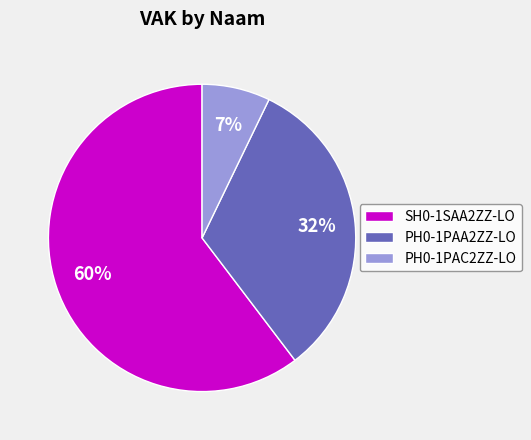

Which slice is the smallest?

PH0-1PAC2ZZ-LO